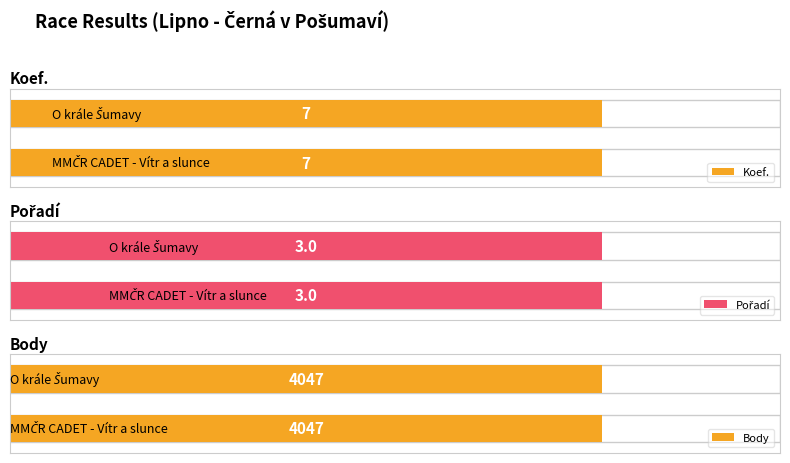

Reading right to left, what are all the values shown in this chart?

Koef.: O krále Šumavy=7	MMČR CADET - Vítr a slunce=7
Pořadí: O krále Šumavy=3	MMČR CADET - Vítr a slunce=3
Body: O krále Šumavy=4047	MMČR CADET - Vítr a slunce=4047